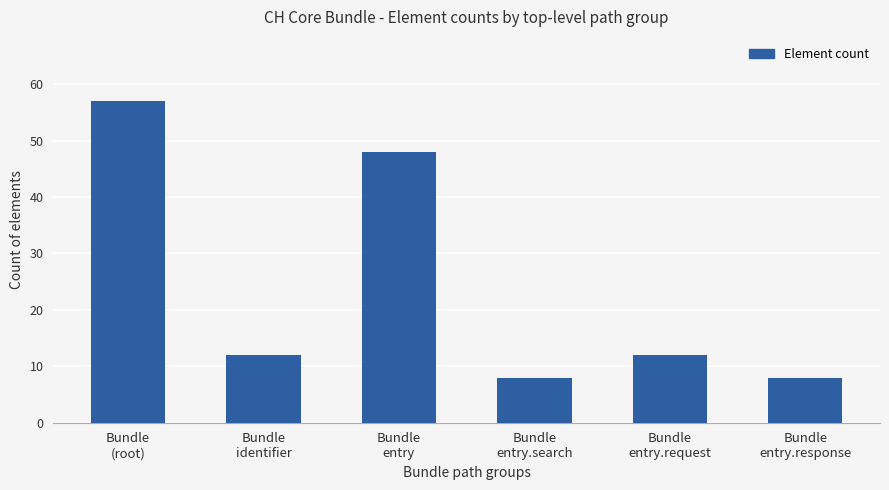

What value does the data have at Bundle
entry?

48